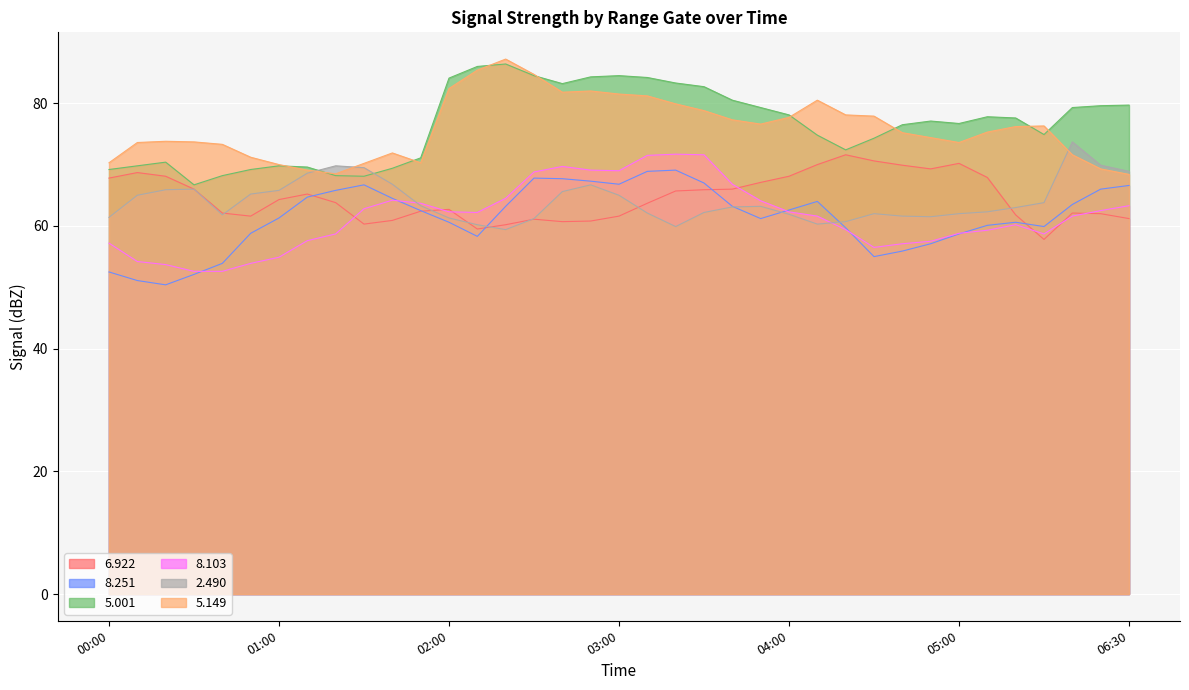

The value of 8.251 at 2011/12/02 03:20 is 69.1. True or false?

True